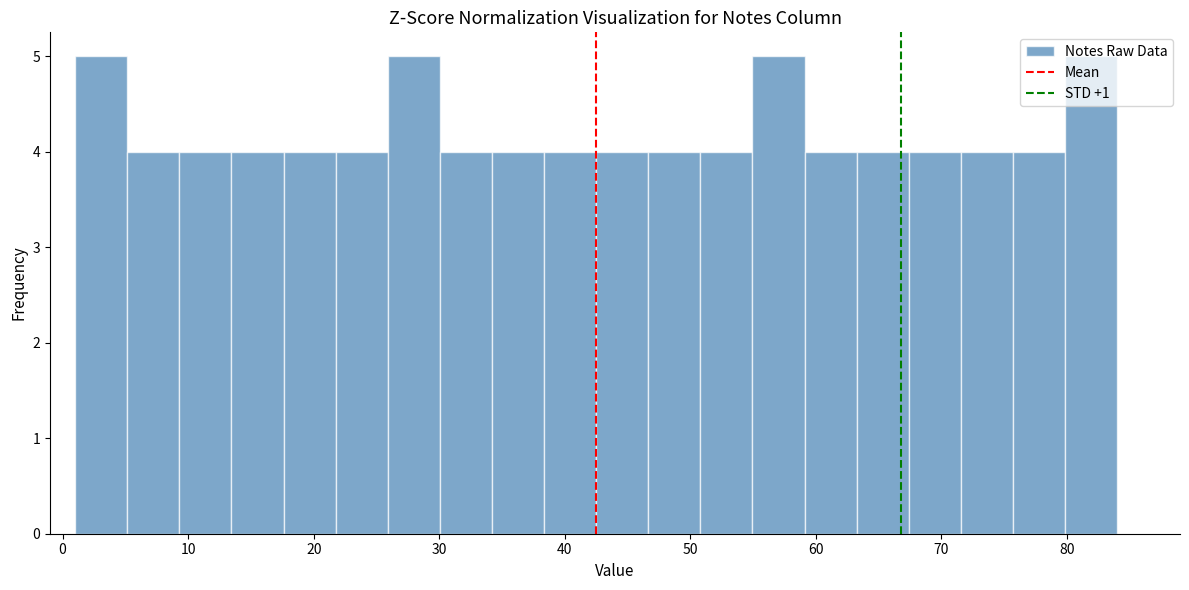

Reading left to right, transcribe this chart: for each bar, give the range it covers on the x-axis and its height. Neither the bar edges nor the heights are printed on the chart, so give them approximately, as read against the axes.

1 to 5: 5
5 to 9: 4
9 to 13: 4
13 to 18: 4
18 to 22: 4
22 to 26: 4
26 to 30: 5
30 to 34: 4
34 to 38: 4
38 to 43: 4
43 to 47: 4
47 to 51: 4
51 to 55: 4
55 to 59: 5
59 to 63: 4
63 to 67: 4
67 to 72: 4
72 to 76: 4
76 to 80: 4
80 to 84: 5